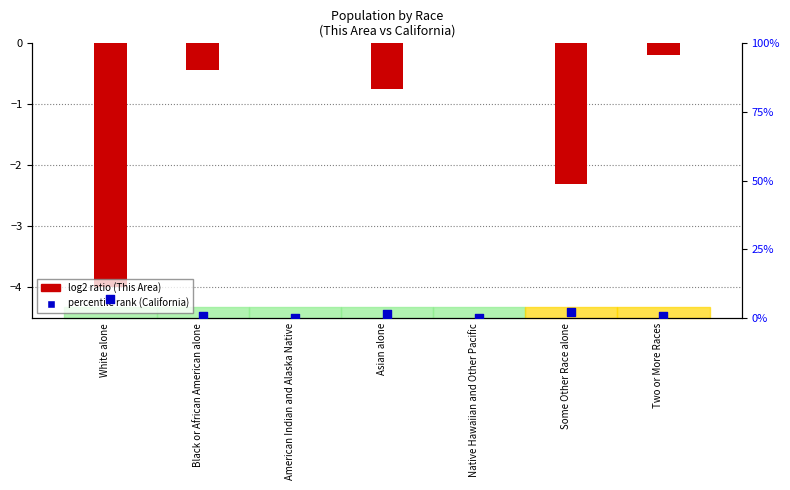

At how many categories does at least one series exceed -3?

7